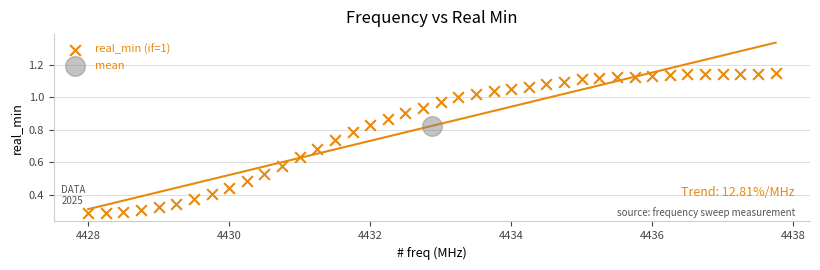

What are all the series names shown in the legend?

real_min (if=1), mean